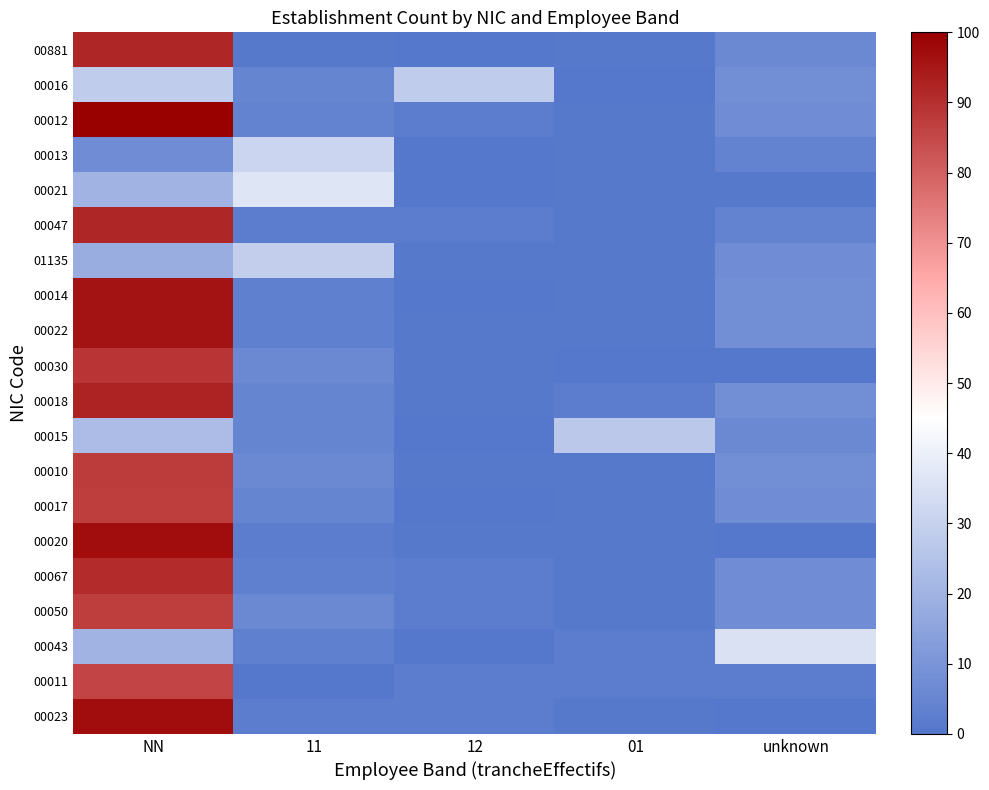

At unknown, list the series in order from largest to smallest.

00043, 00016, 00014, 00022, 00018, 00010, 00012, 01135, 00017, 00067, 00050, 00881, 00015, 00013, 00047, 00011, 00021, 00030, 00020, 00023